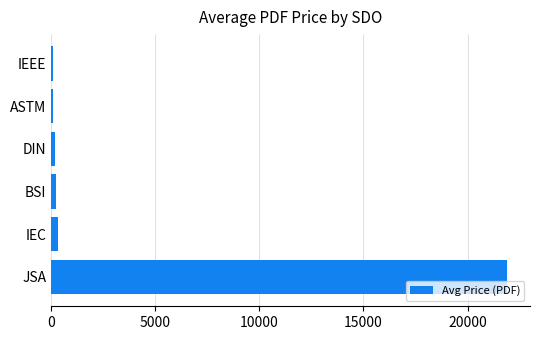

What is the difference between the maximum and second lowest values?

21801.0